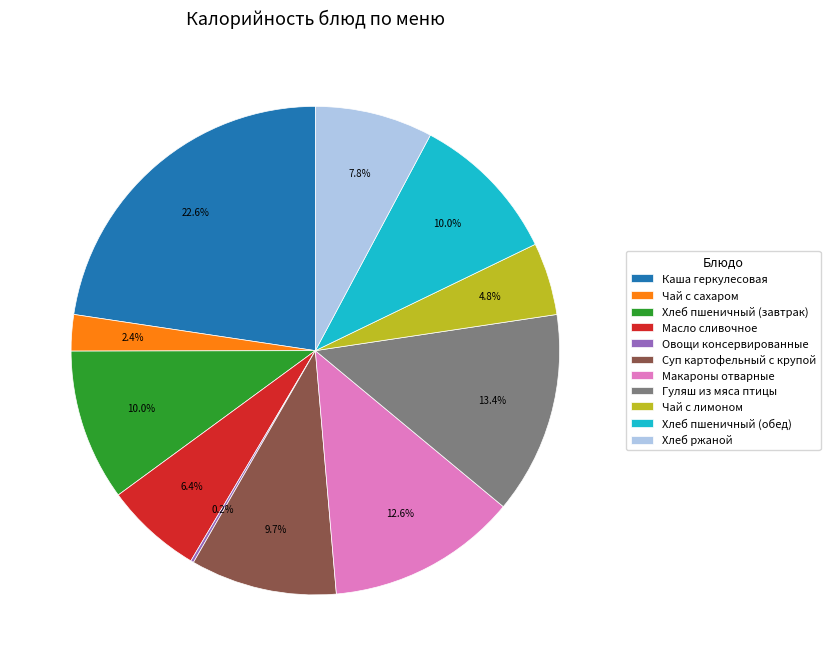

What is the largest slice in the pie chart?

Каша геркулесовая